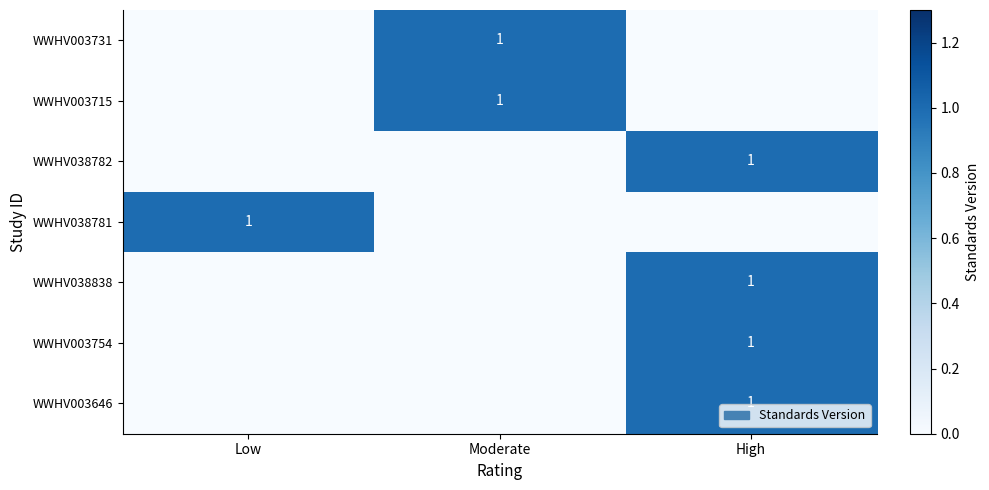

Is it true that WWHV003715 equals 1 at Moderate?

True